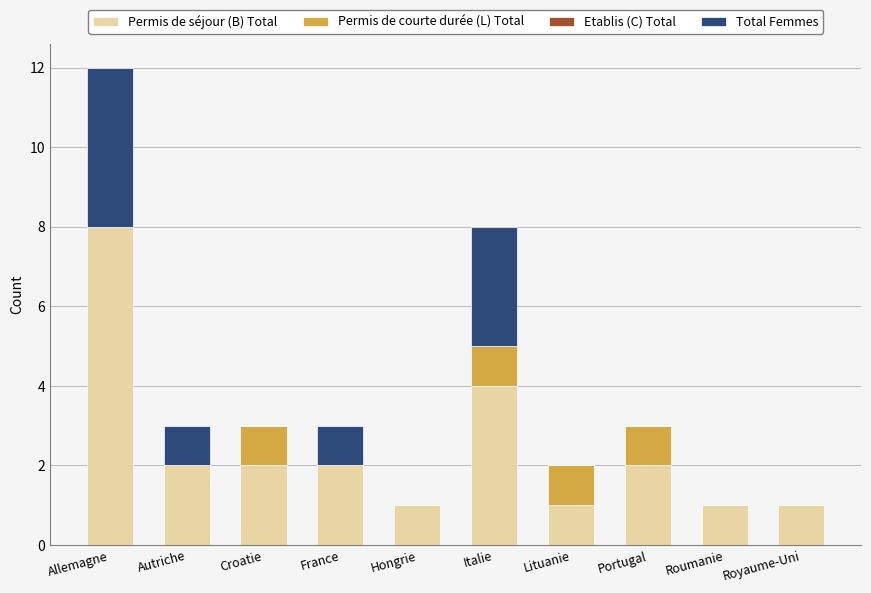

Reading left to right, list the values for the Permis de séjour (B) Total series.

Allemagne=8	Autriche=2	Croatie=2	France=2	Hongrie=1	Italie=4	Lituanie=1	Portugal=2	Roumanie=1	Royaume-Uni=1